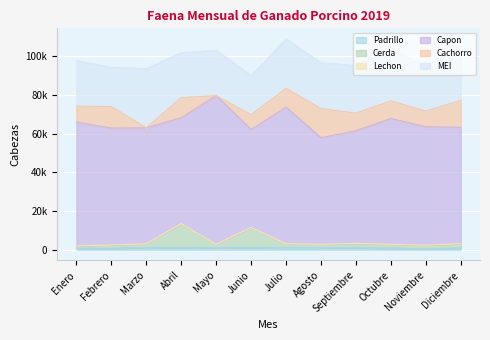

In Capon, how many points are higher than both neighbors (excluding endpoints)?

3